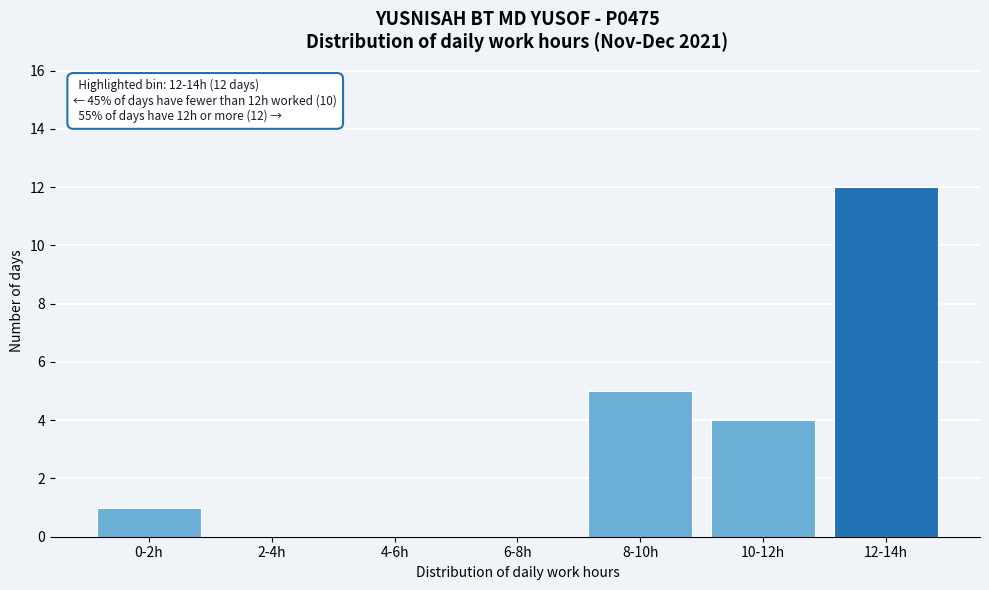

Reading left to right, extract all data points from this chart.

0-2h=1	2-4h=0	4-6h=0	6-8h=0	8-10h=5	10-12h=4	12-14h=12